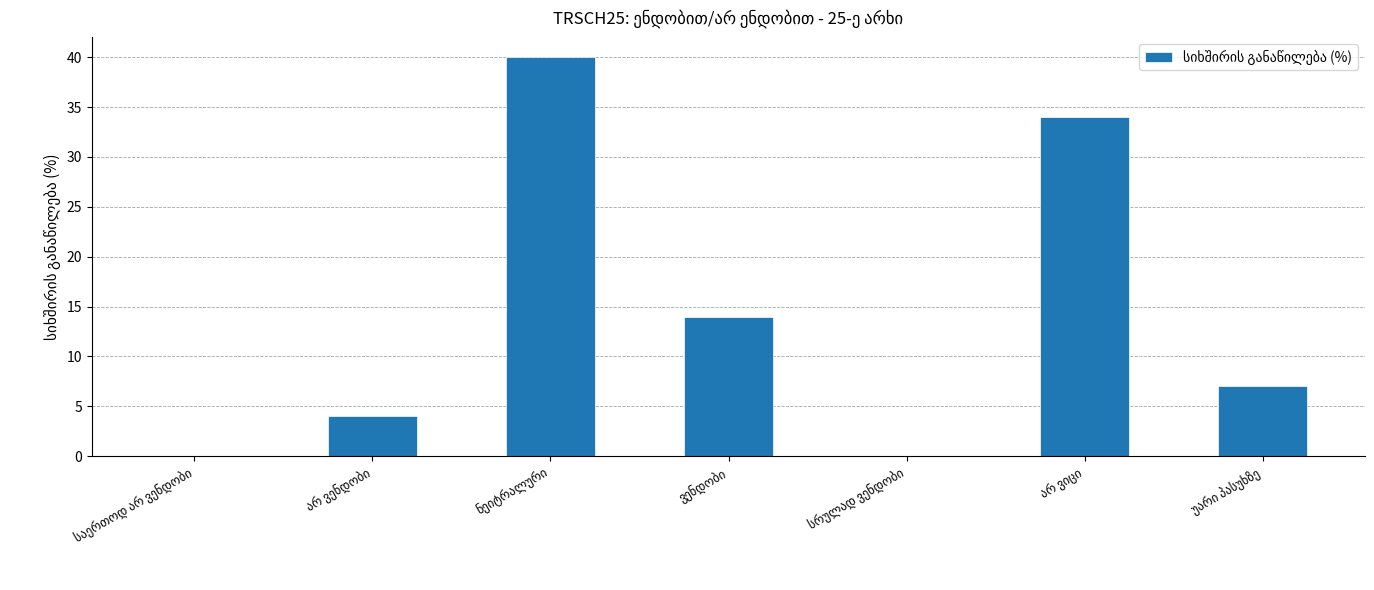

What is the maximum value shown in the chart?

40